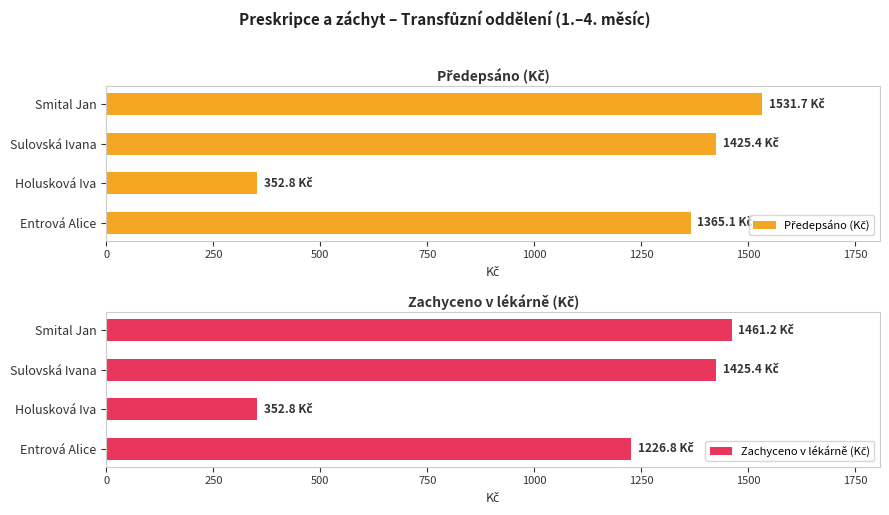

How many bars are there in each group?

2